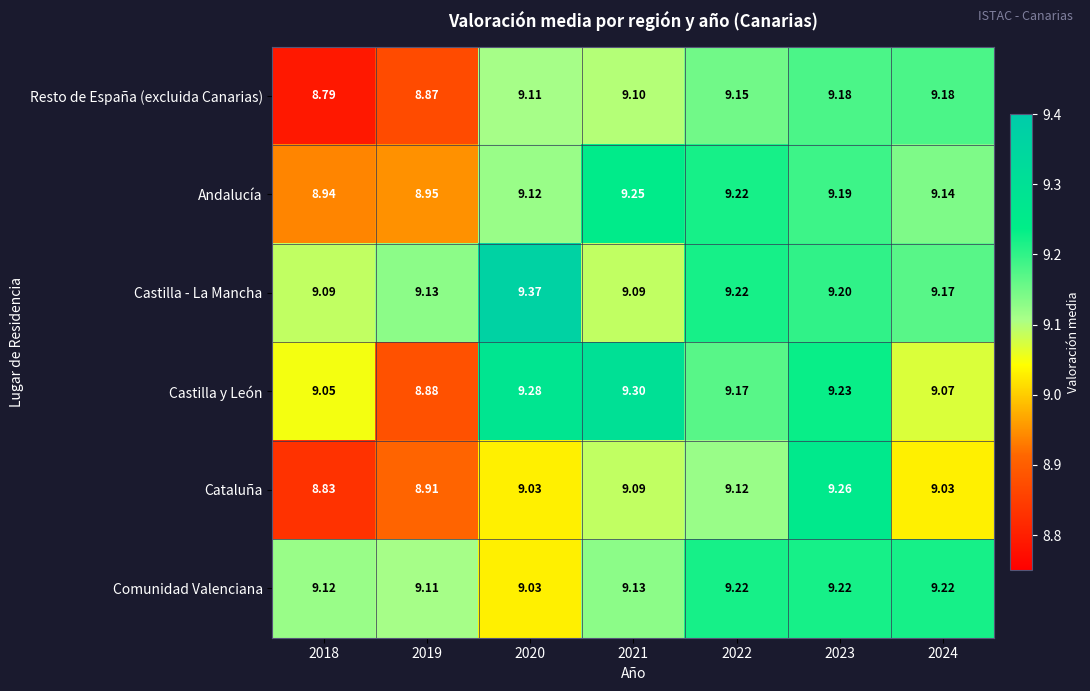

Which series has the widest spread of values?

Cataluña